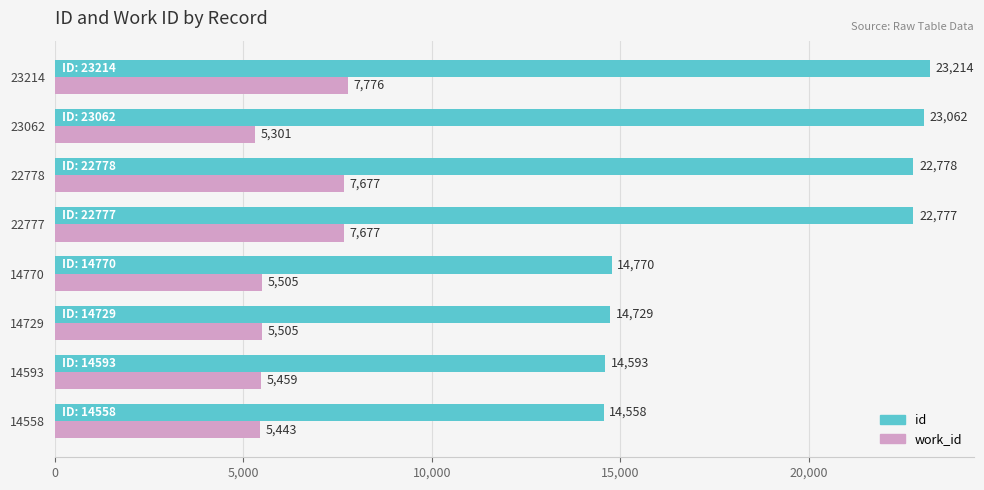

What is the difference between the maximum and minimum values in the work_id series?

2475